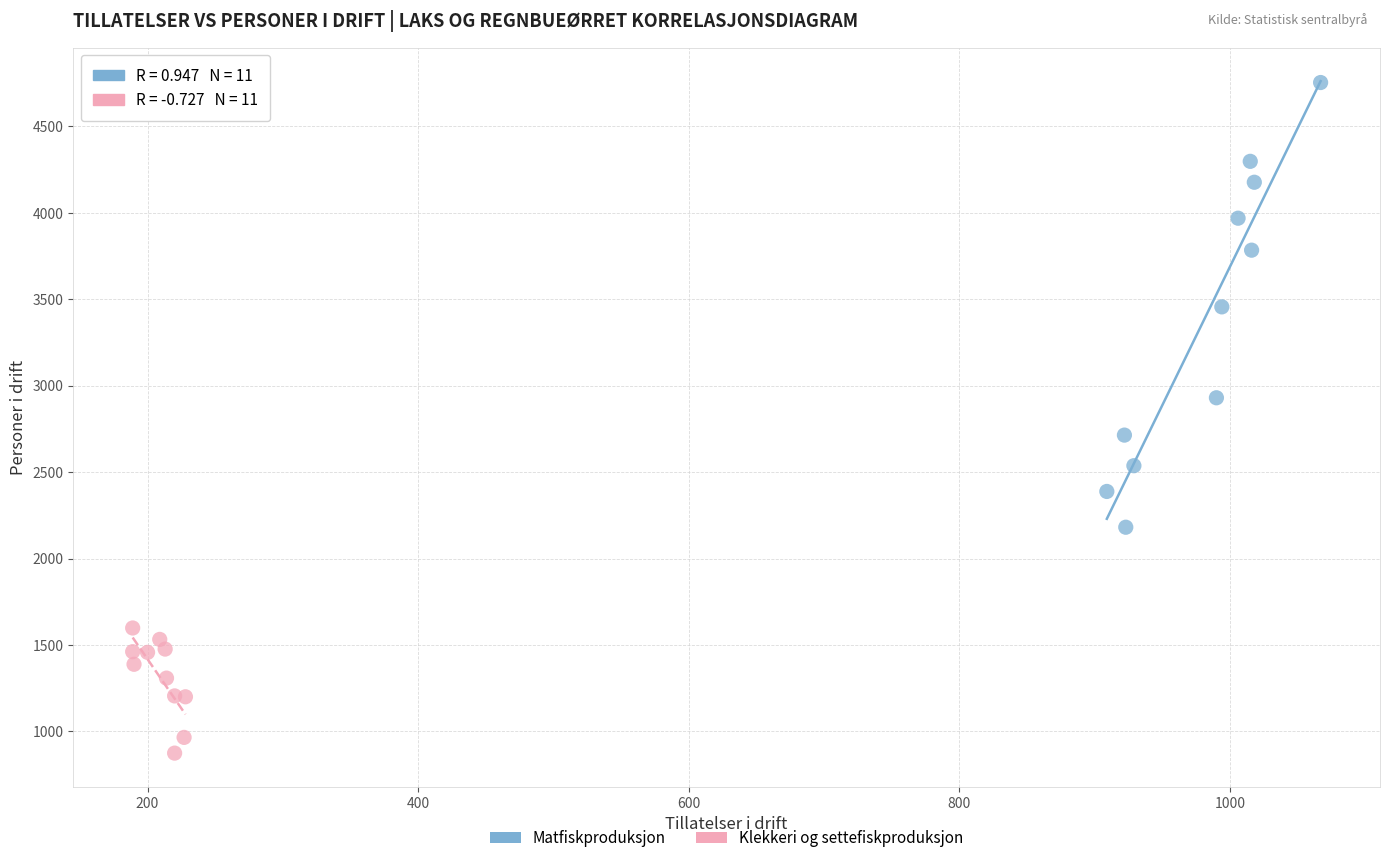

Which series reaches the minimum Y coordinate?

Klekkeri og settefiskproduksjon